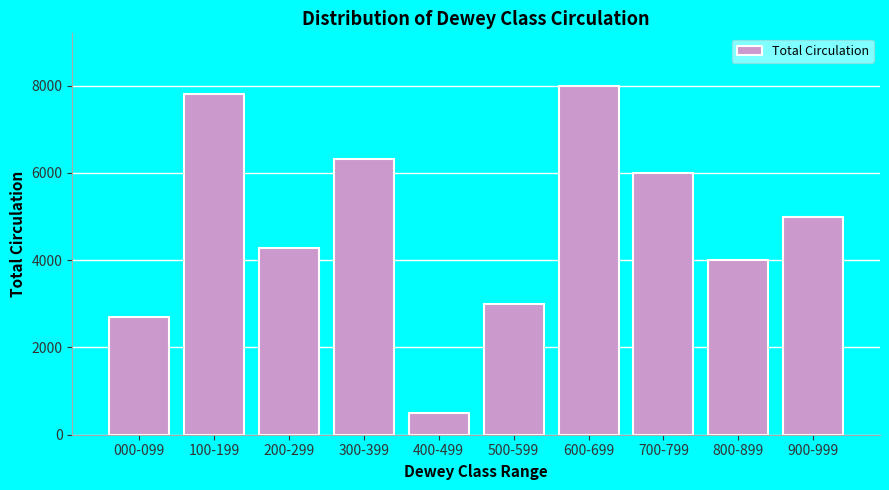

Reading left to right, transcribe all the data shown in this chart.

000-099=2708	100-199=7817	200-299=4270	300-399=6330	400-499=500	500-599=3000	600-699=8000	700-799=6000	800-899=4000	900-999=5000